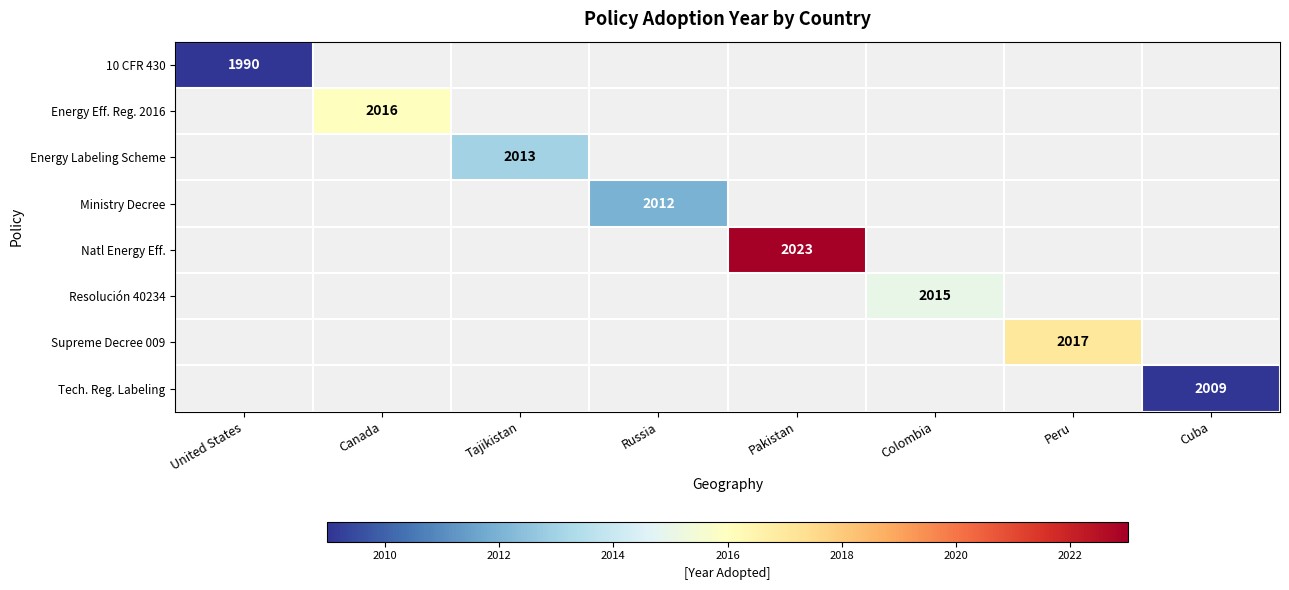

Which series has the largest range (max minus min)?

10 CFR 430